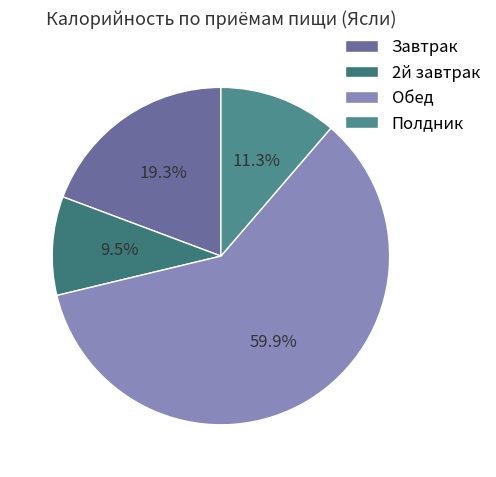

To the nearest percent, what is the average slice percentage?

25%